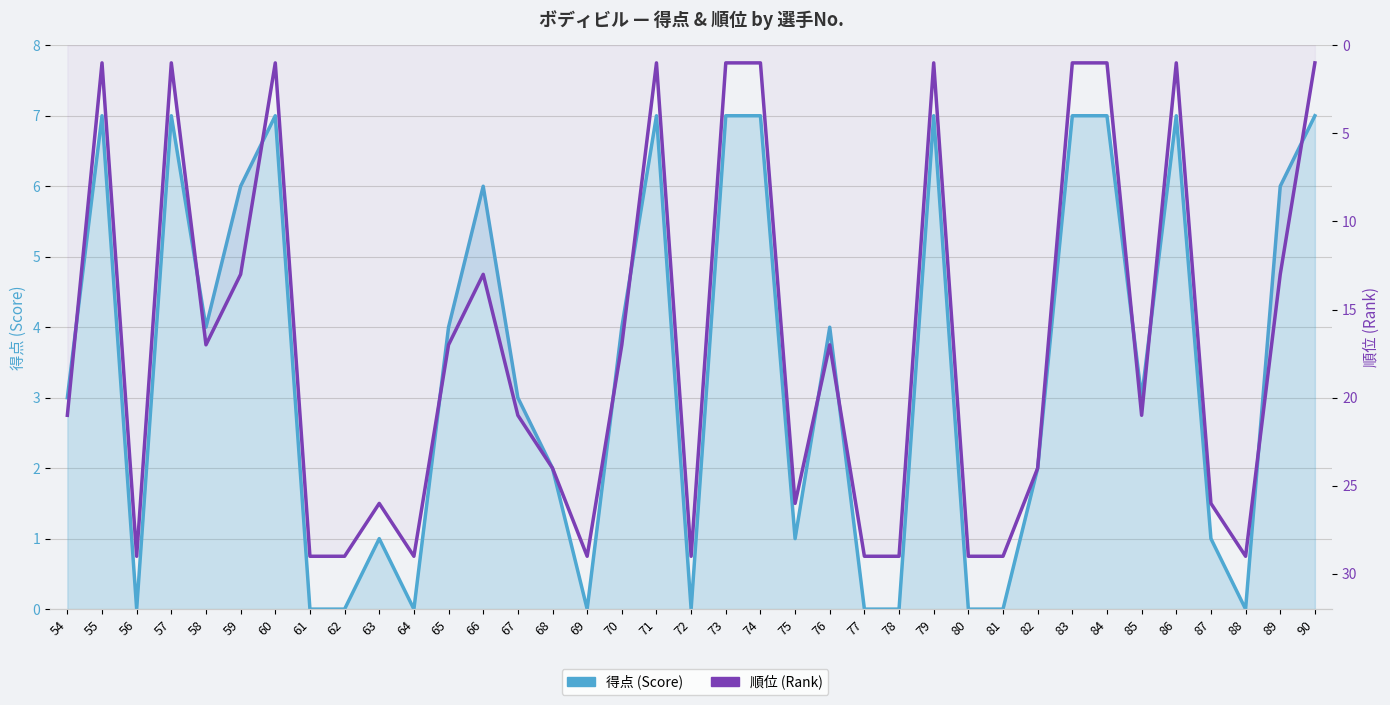

How many series are shown in this chart?

2